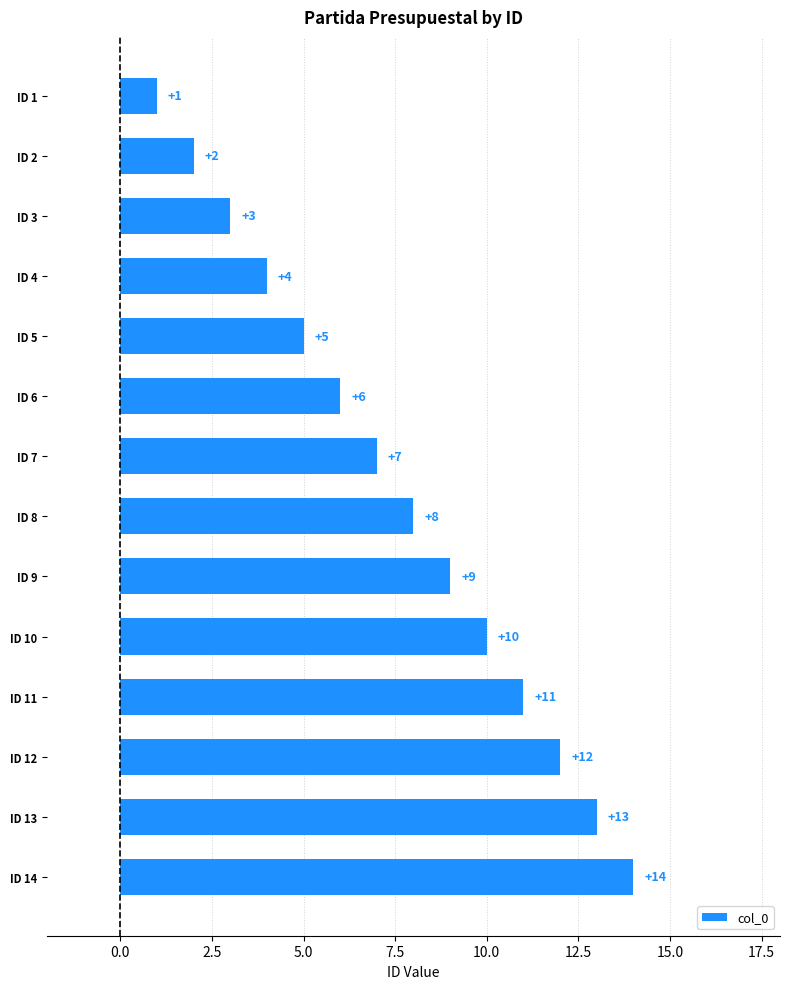

True or false: the data shows 11 at ID 11.

True